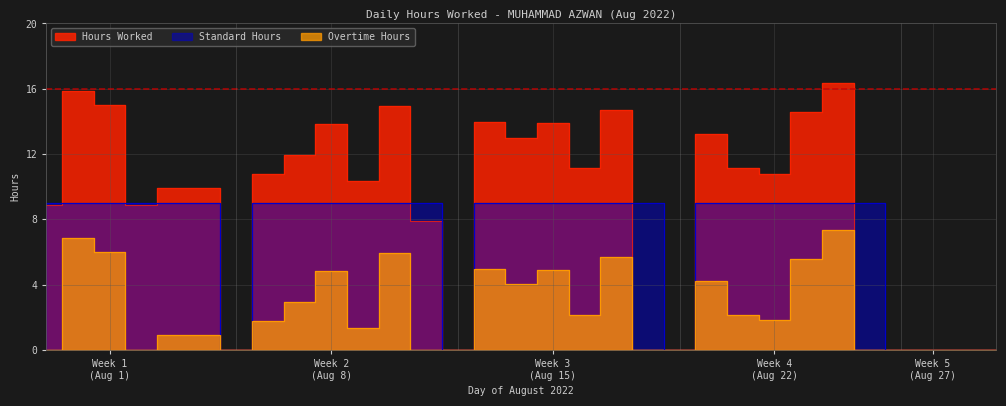

How many positive values does the Standard Hours series have?

24